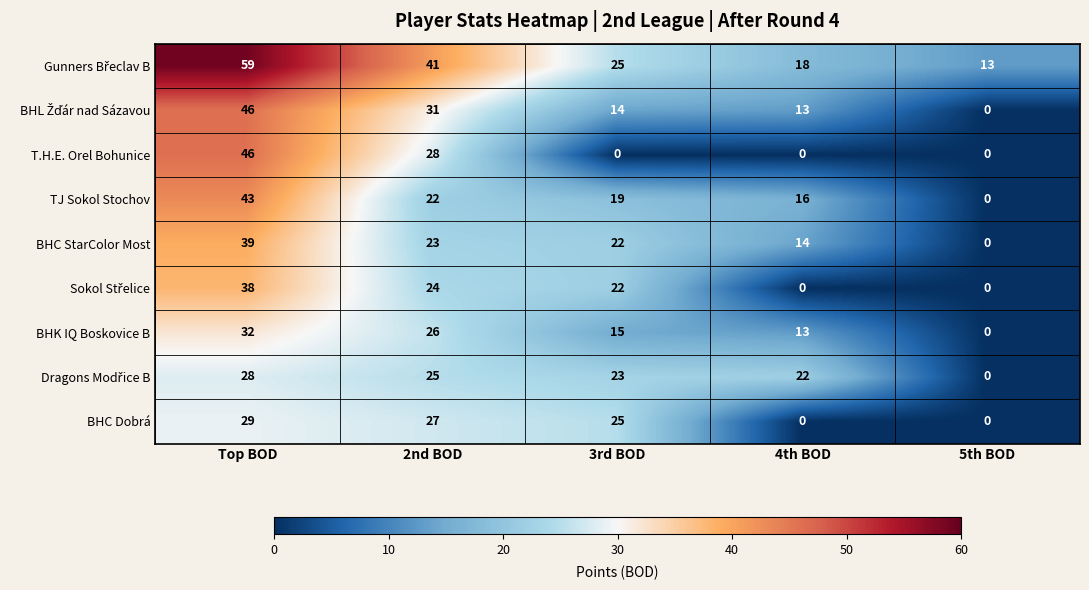

How many data points does each series have?

5